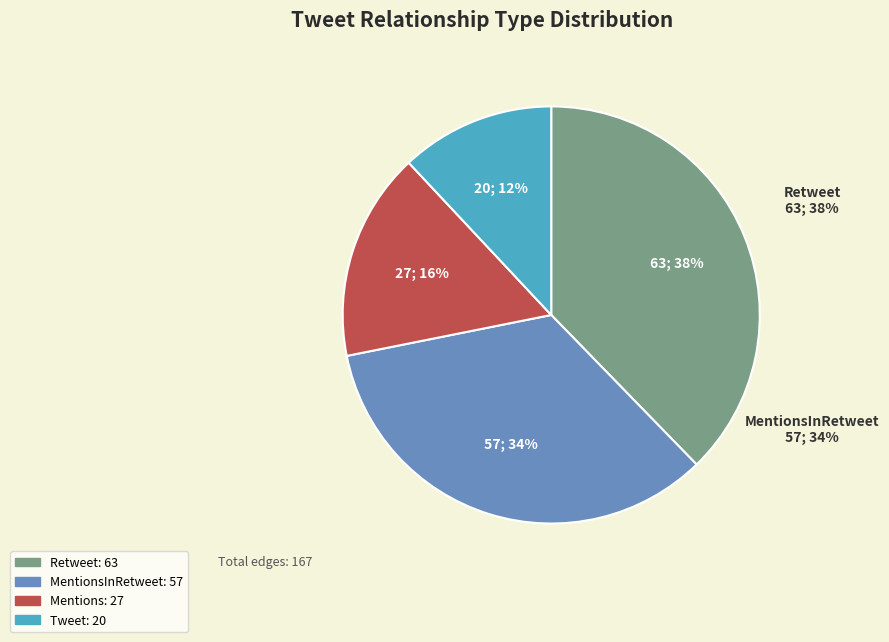

Does Tweet account for over 50% of the chart?

No